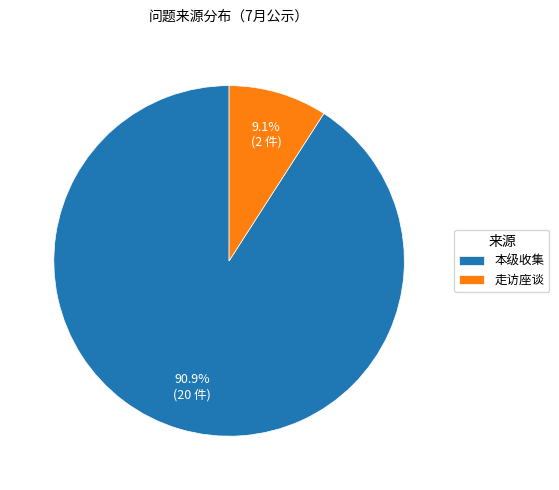

Count the number of slices in the pie.

2